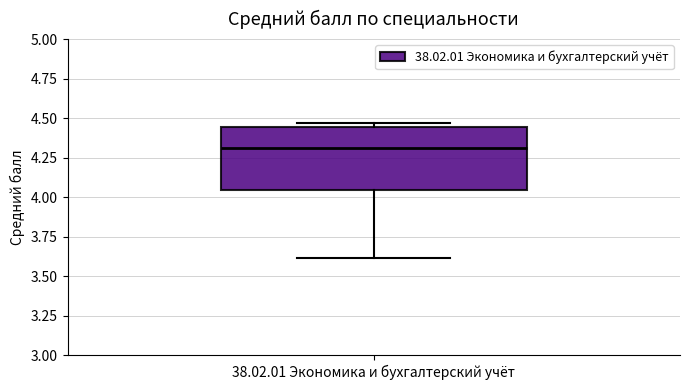

Read this box plot against the y-axis: the position of the median line, the range covered by the box, and the ends of both whiskers. The values are not printed on the chart, so give them approximately, as read against the axis.

median 4.30, box 4.05 to 4.45, whiskers 3.60 to 4.45 (just above the box's upper edge)